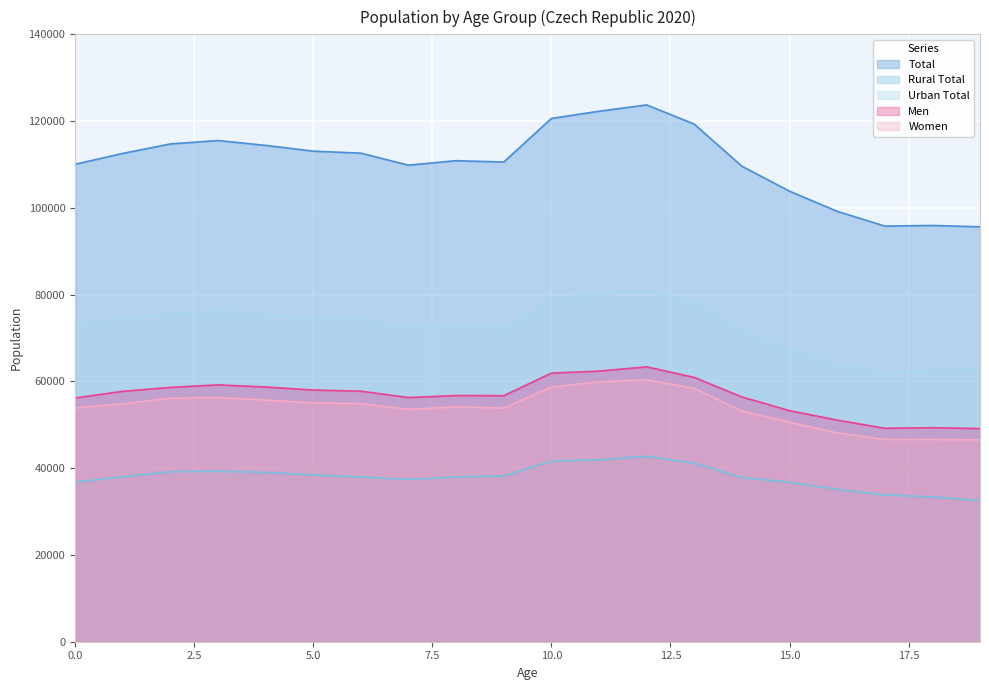

Which series has the largest range (max minus min)?

Total